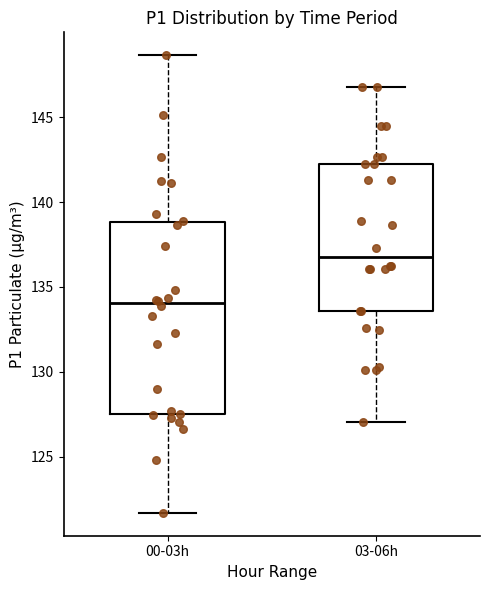

Reading left to right, read every box against the y-axis: the position of its median line, the range the box covers, and the ends of its whiskers. The values are not printed on the chart, so give them approximately, as read against the axis.

00-03h: median 134.0, box 127.5 to 139.0, whiskers 121.5 to 148.5
03-06h: median 137.0, box 133.5 to 142.5, whiskers 127.0 to 147.0